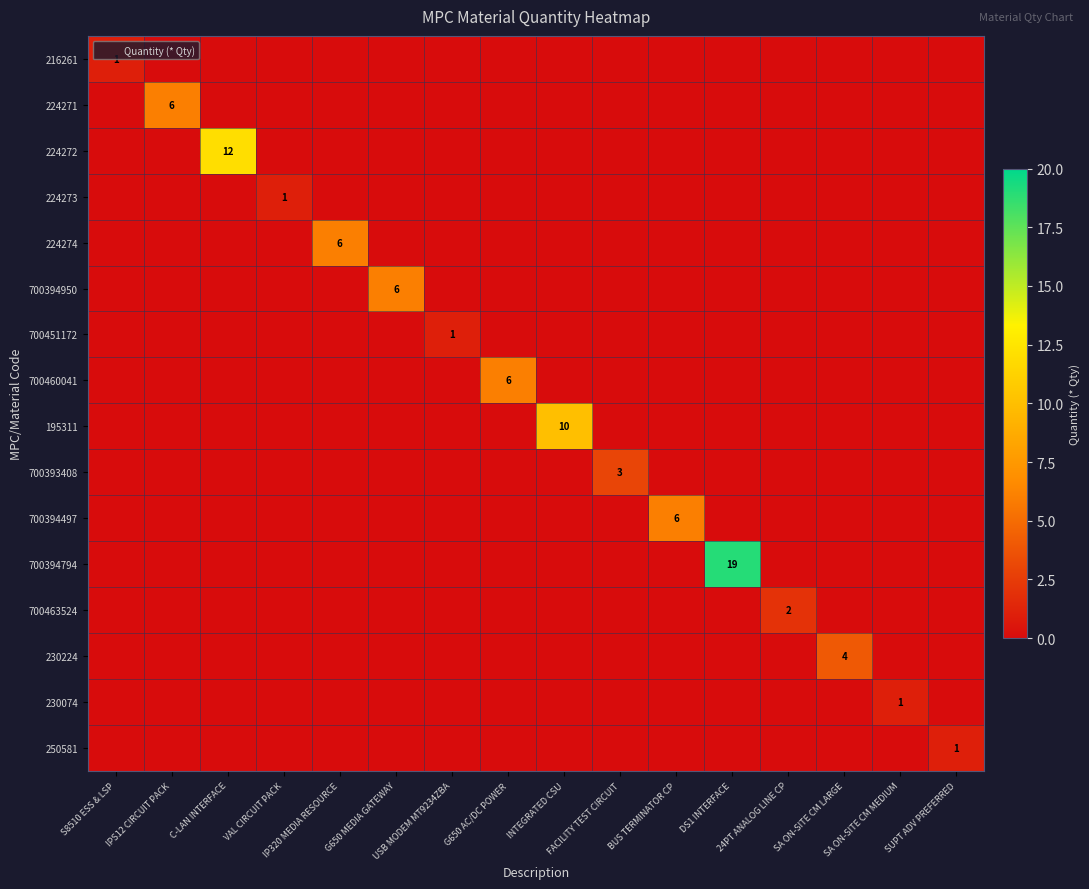

At G650 MEDIA GATEWAY, list the series in order from largest to smallest.

700394950, 216261, 224271, 224272, 224273, 224274, 700451172, 700460041, 195311, 700393408, 700394497, 700394794, 700463524, 230224, 230074, 250581